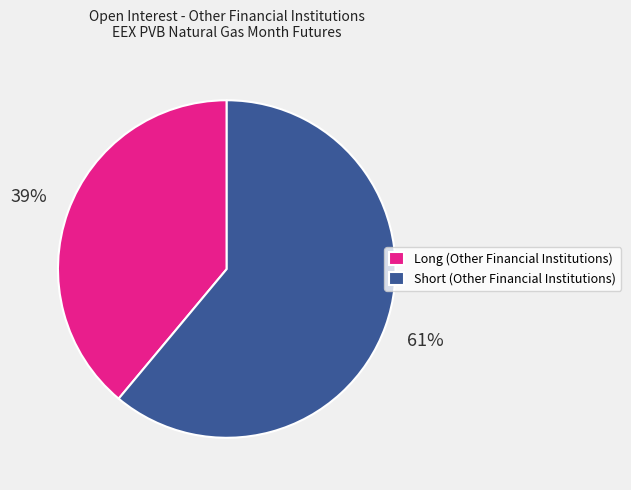

Which category accounts for the majority?

Short (Other Financial Institutions)